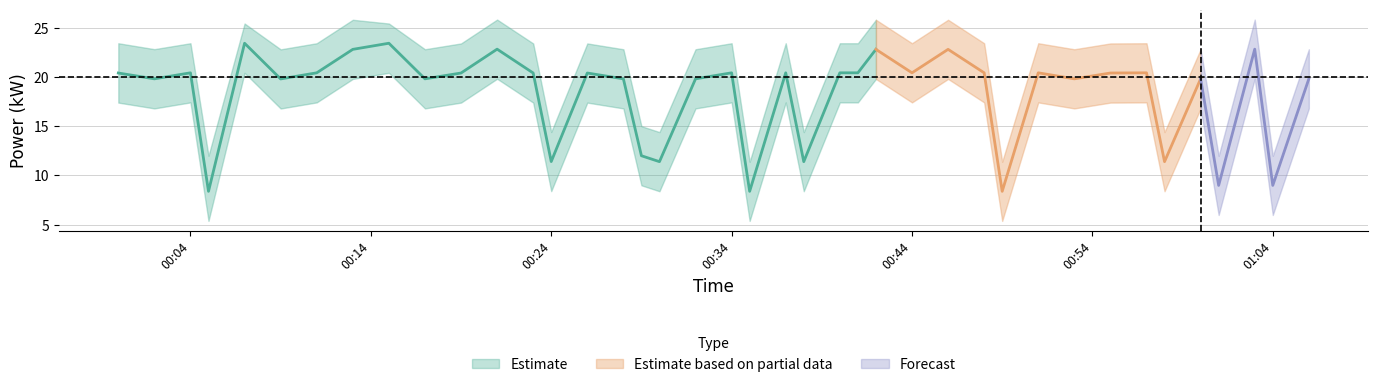

How many lines are shown in the chart?

3